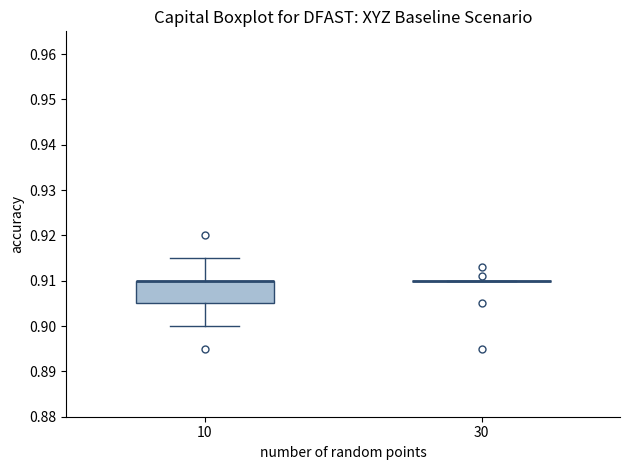

Reading left to right, transcribe this box plot: for each box, give where its median line is, the range the box spans, and where its two whiskers end, as read against the y-axis. The values are not printed on the chart, so give them approximately, as read against the axis.

10: median 0.910 (drawn on the box's upper edge), box 0.905 to 0.910, whiskers 0.900 to 0.915
30: box collapsed to a line at 0.910, whiskers 0.910 to 0.910